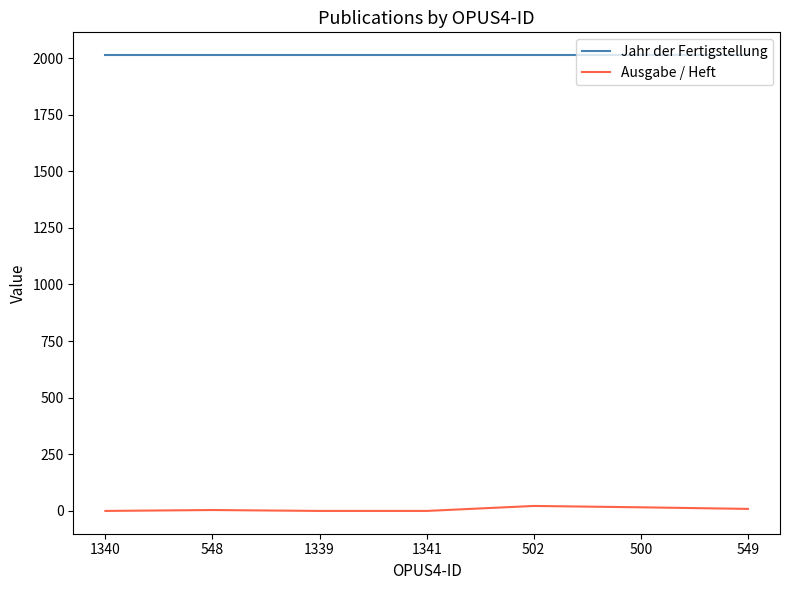

At how many categories does at least one series exceed 815?

7